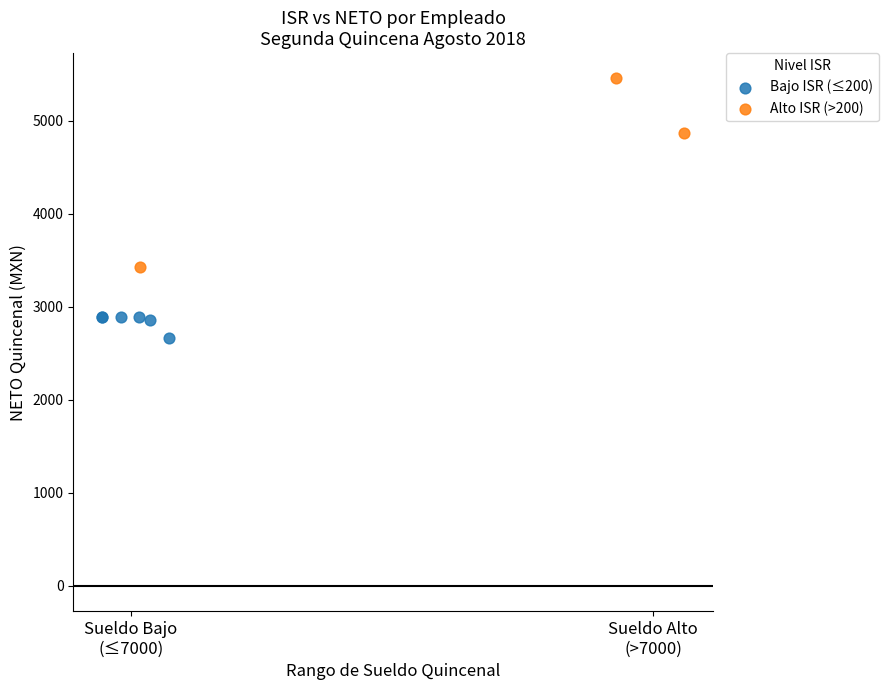

Which series reaches the maximum Y coordinate?

Alto ISR (>200)